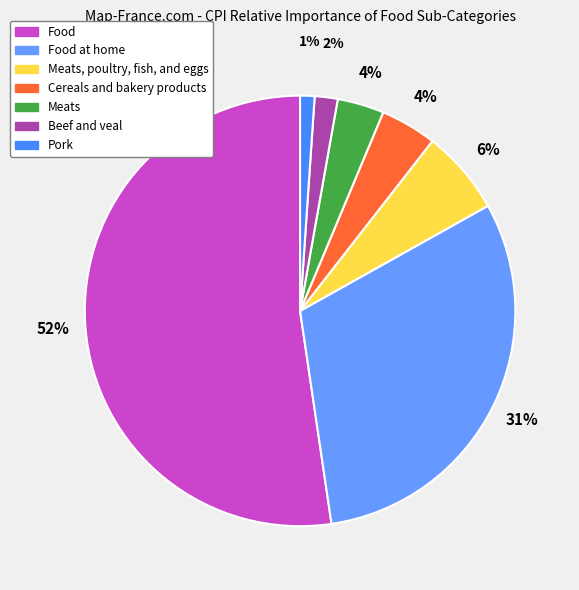

To the nearest percent, what is the difference between the largest and smallest slice percentages?

51%